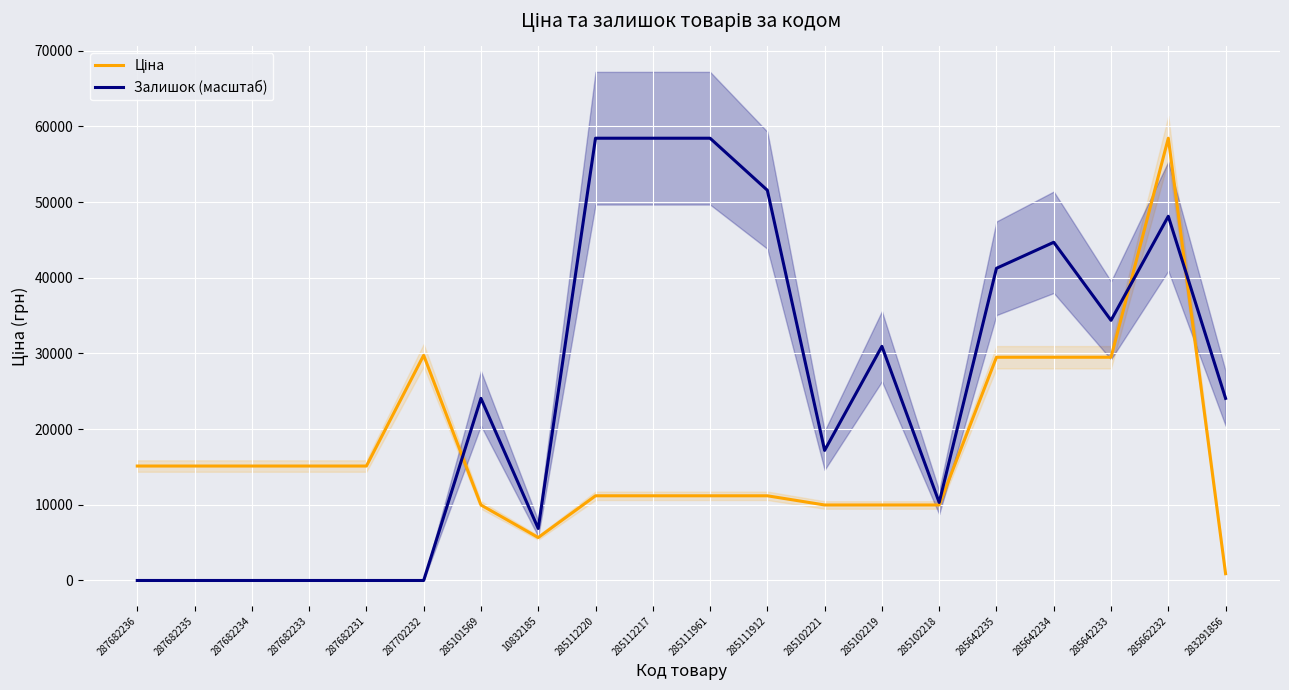

After their last crossing, which series has the higher values: Ціна or Залишок (масштаб)?

Залишок (масштаб)